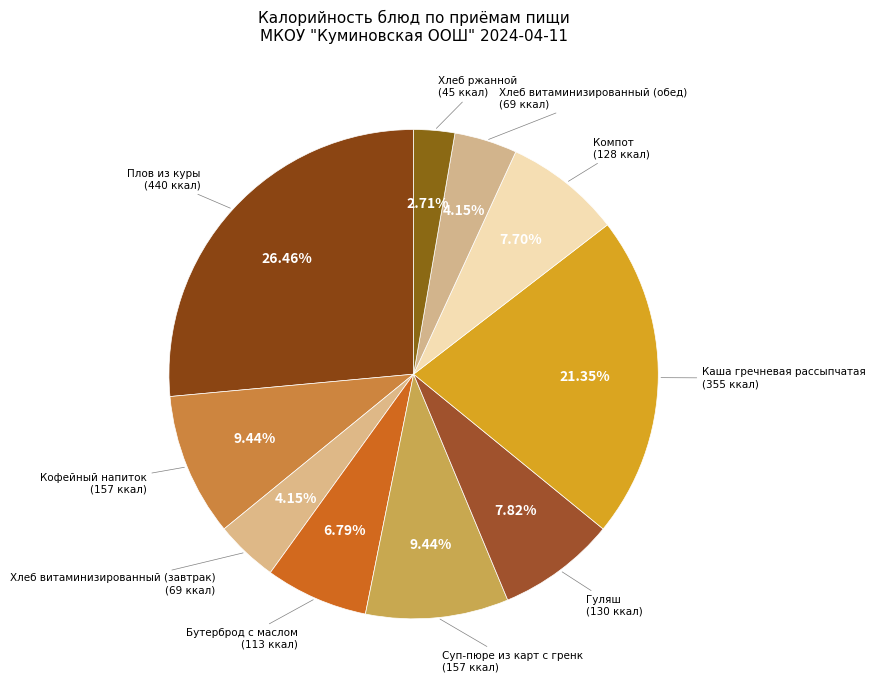

Count the number of slices in the pie.

10